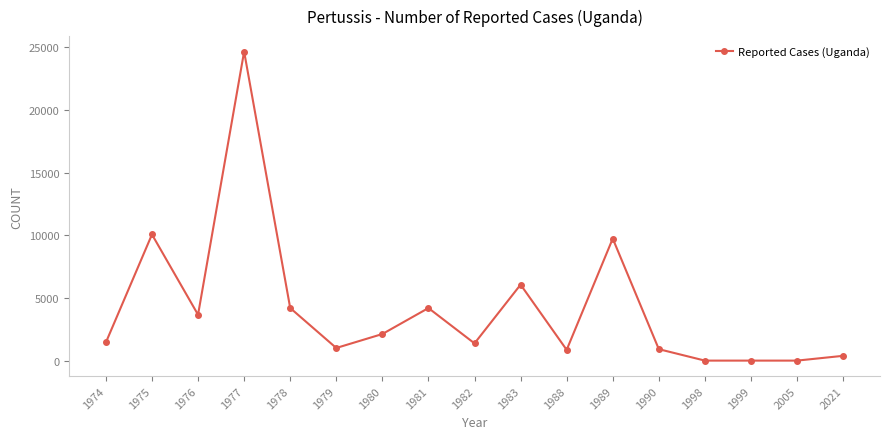

At which label is the value closest to 12334?

1975